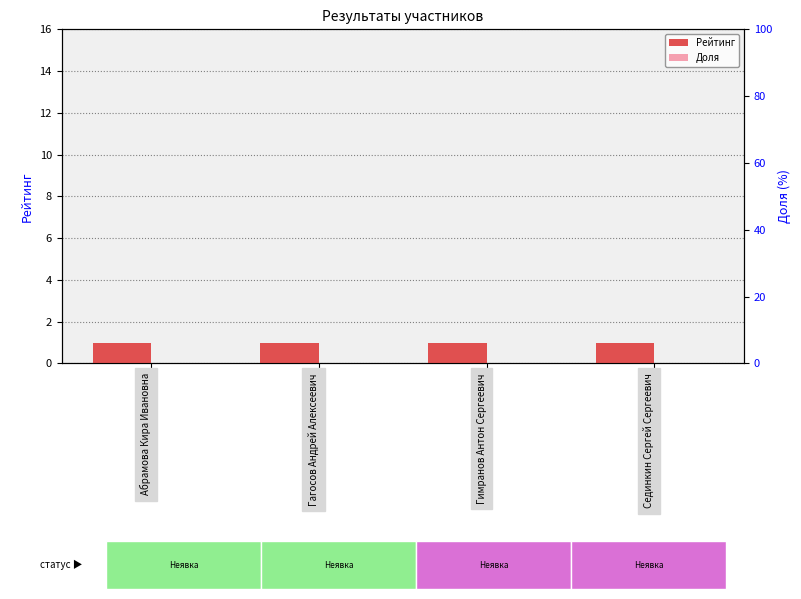

At Гагосов Андрей Алексеевич, list the series in order from largest to smallest.

Рейтинг, Доля